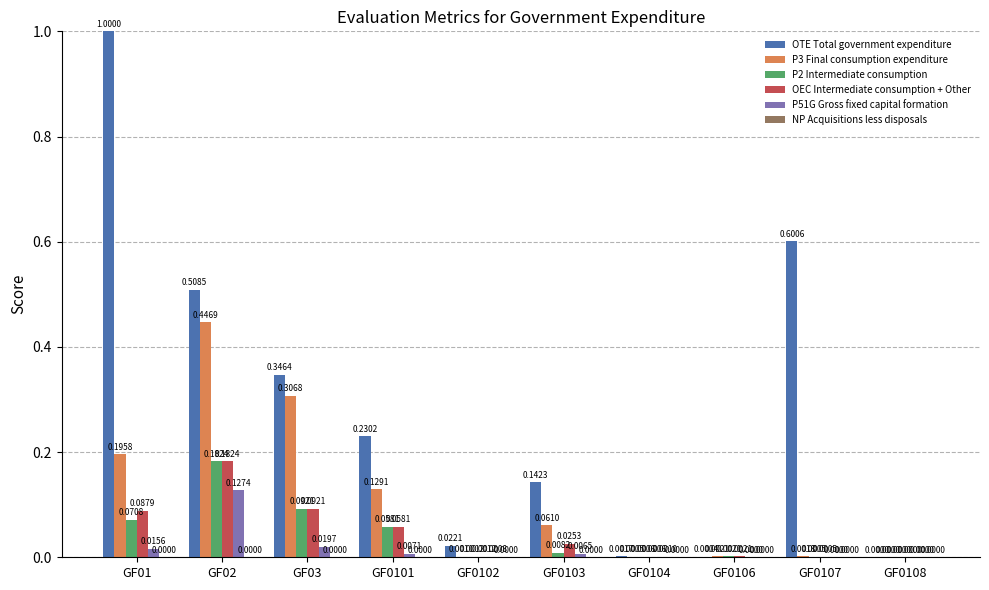

Is the value of OTE Total government expenditure at GF02 greater than the value of P2 Intermediate consumption at GF0108?

Yes